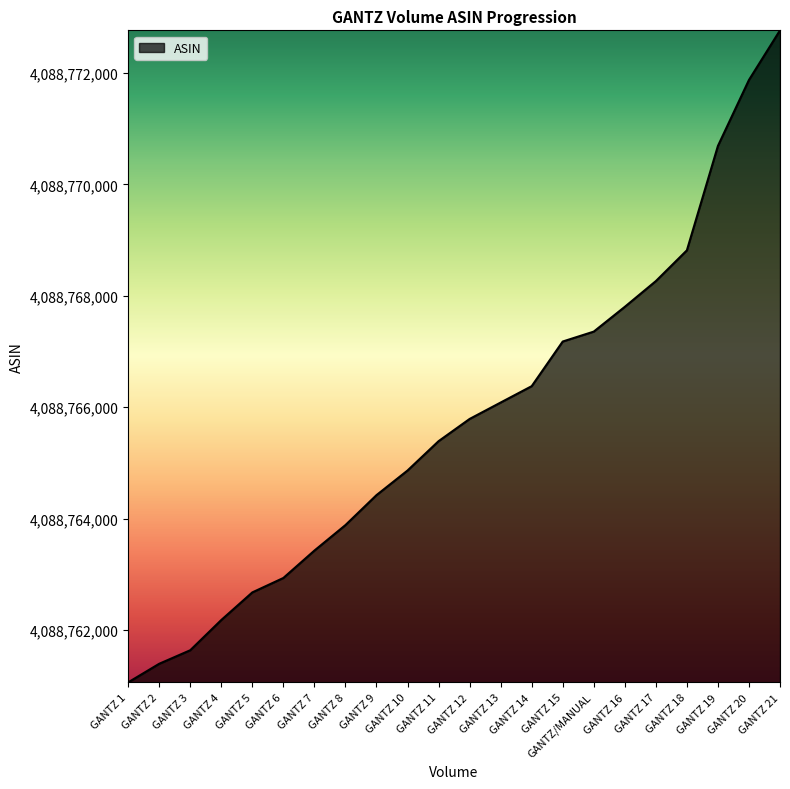

Approximately how many times larger is the value at GANTZ 15 compared to GANTZ/MANUAL?

1.0